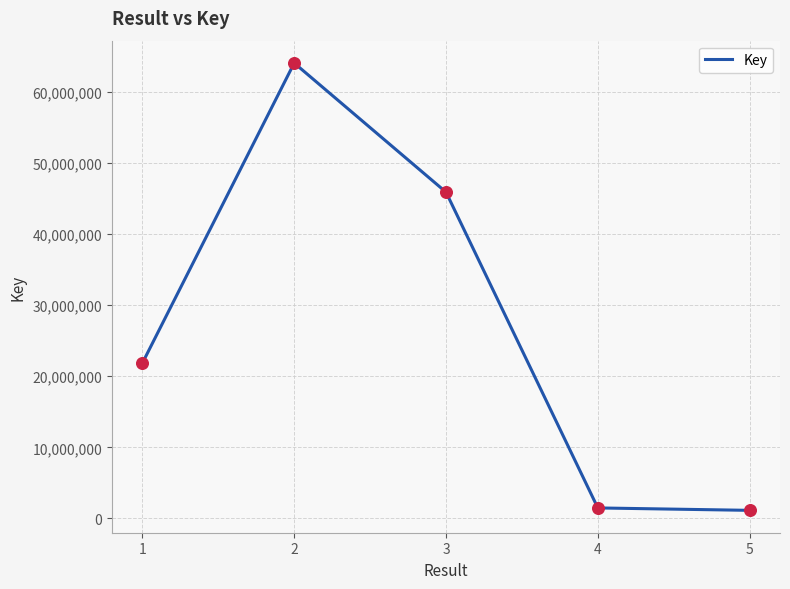

What is the ratio of the value at 5 to the value at 1?

0.1